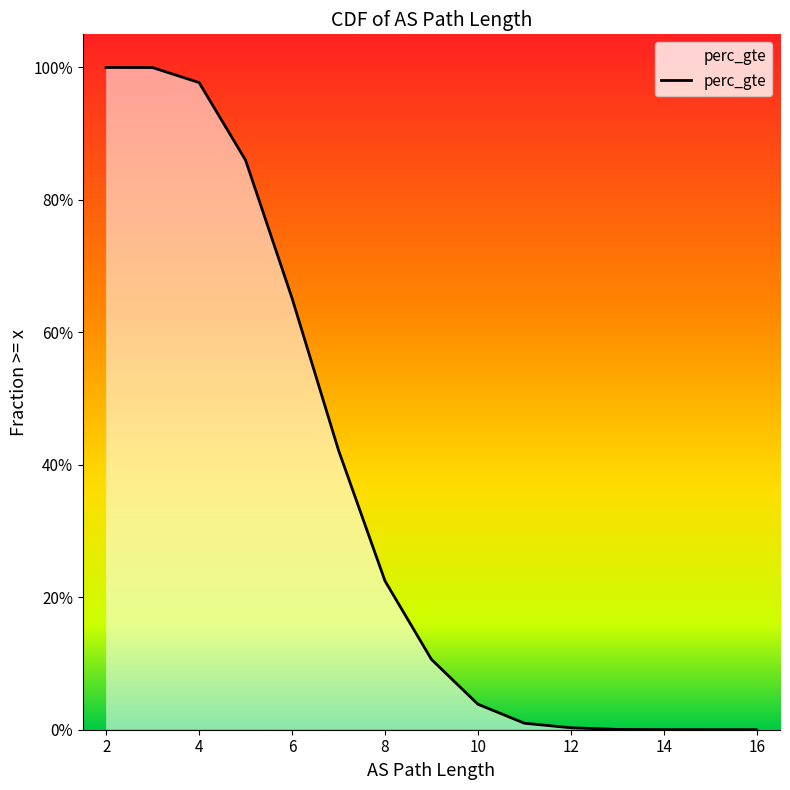

True or false: the data shows 0.0 at 11.

False